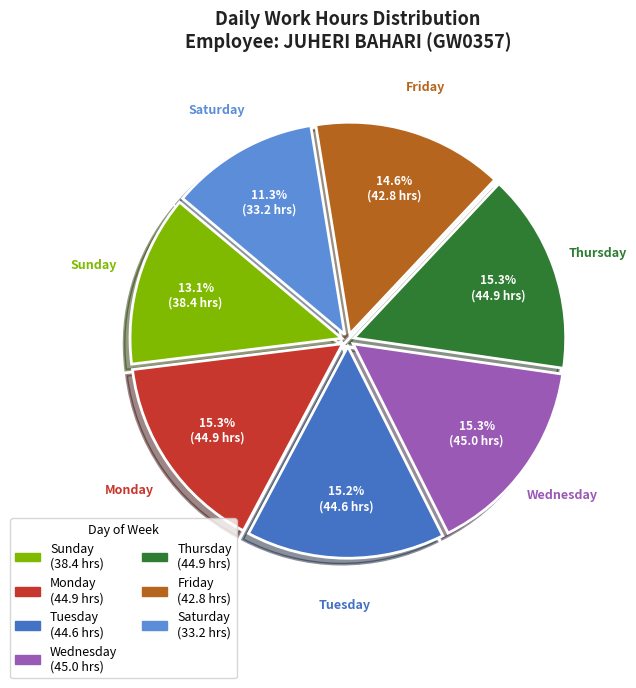

Does any single category account for the majority?

No